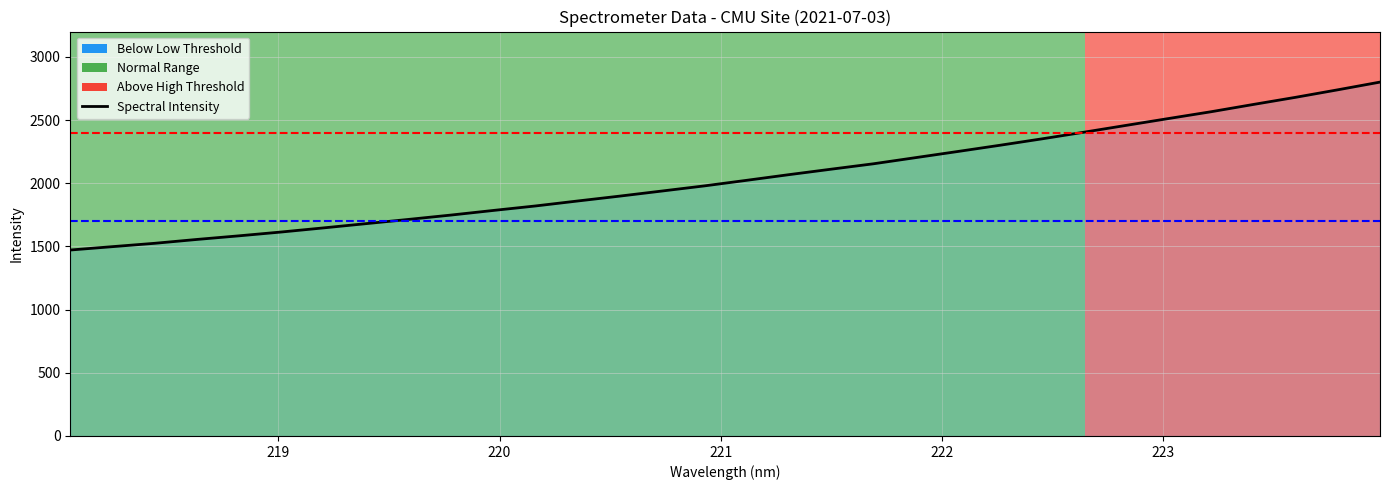

What is the change in value from 222.6447 to 222.8355?

+54.1